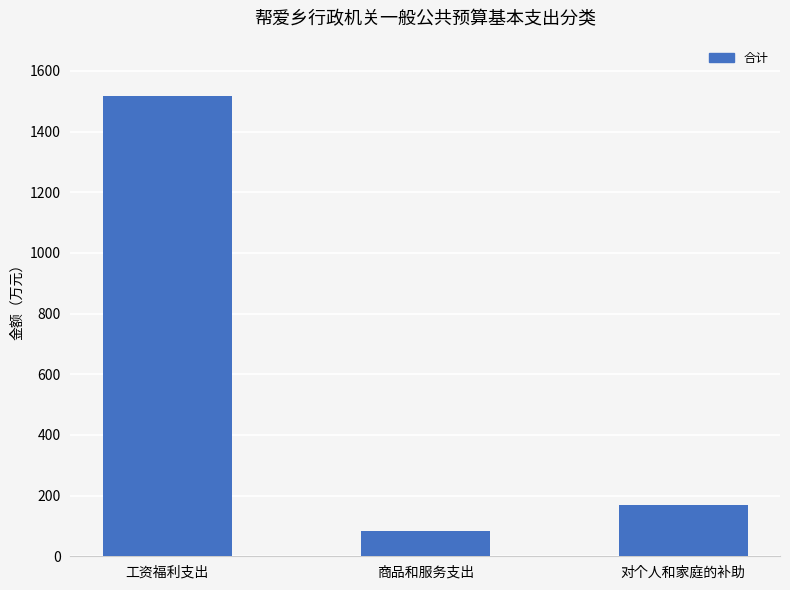

List the labels in order of value, largest first.

工资福利支出, 对个人和家庭的补助, 商品和服务支出